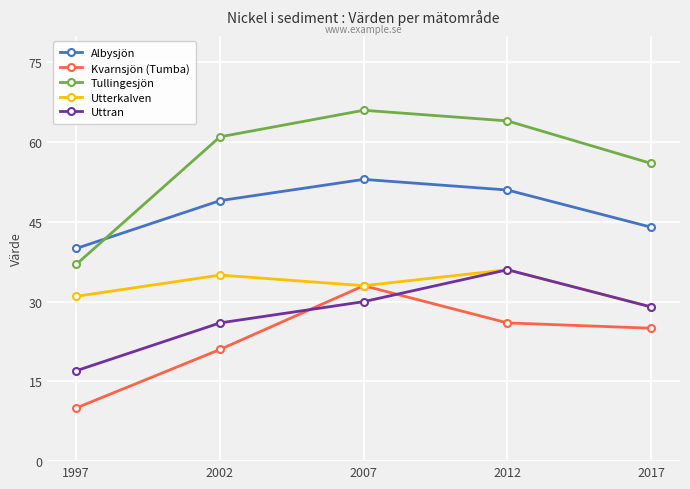

Which series has the largest total across all categories?

Tullingesjön